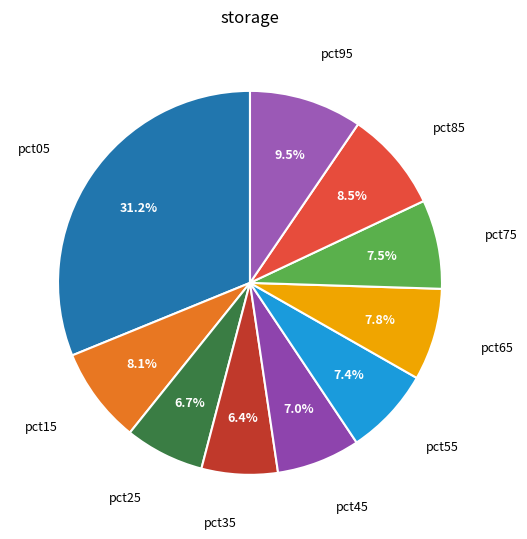

Which slice is the largest?

pct05